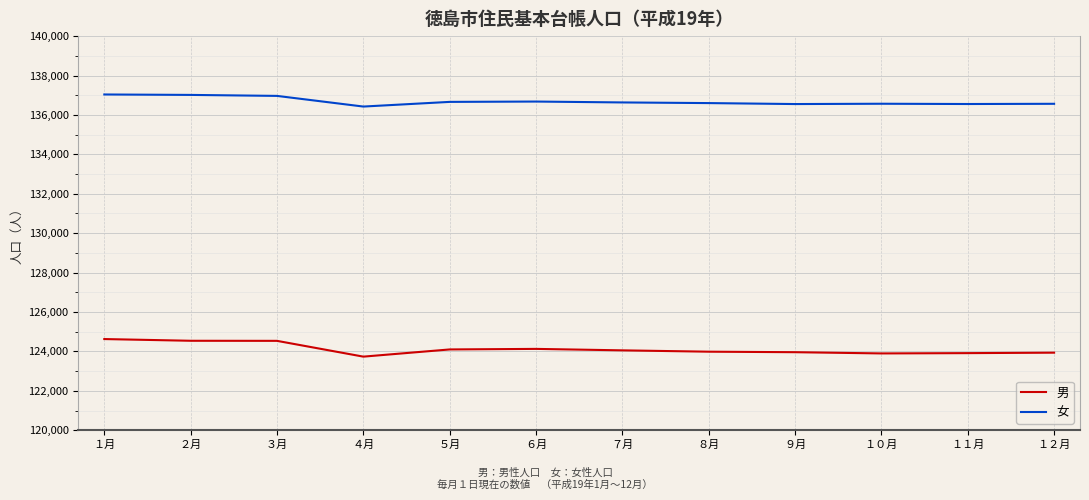

Is it true that 女 equals 137038 at １月?

True